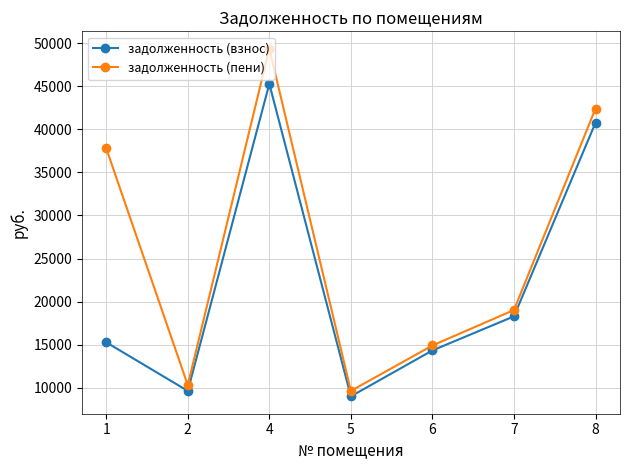

True or false: задолженность (взнос) and задолженность (пени) intersect in this chart.

False